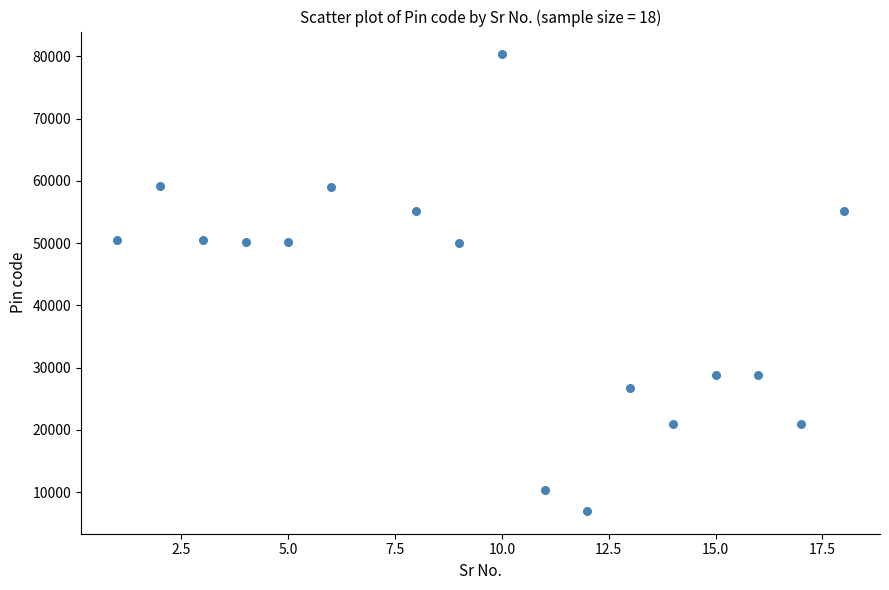

What is the range of X values (max minus min)?

17